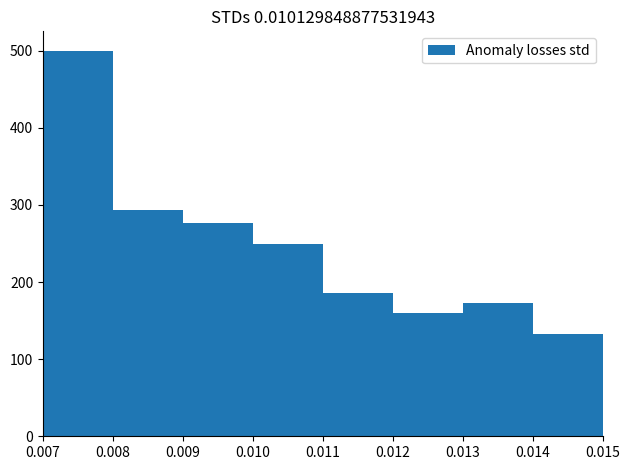

Which range on the x-axis has the tallest bar?

0.007 to 0.008